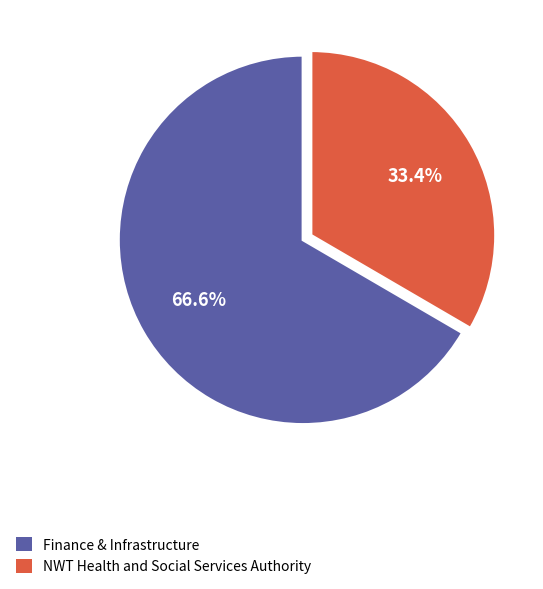

Is the sum of NWT Health and Social Services Authority and Finance & Infrastructure greater than half?

Yes